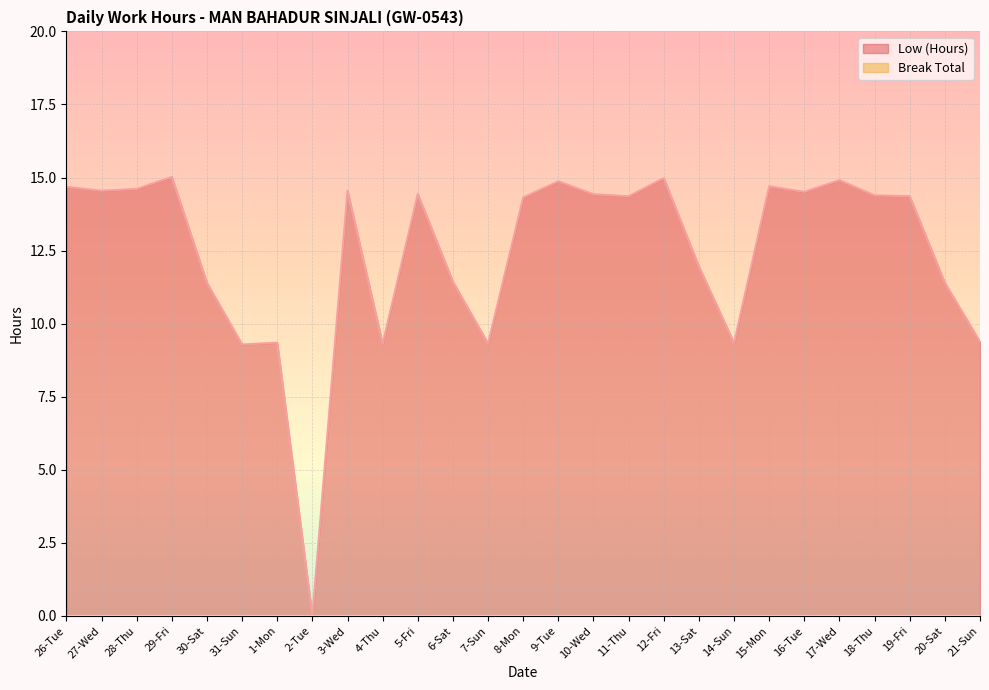

Which has a higher value, 2-Tue or 4-Thu?

4-Thu